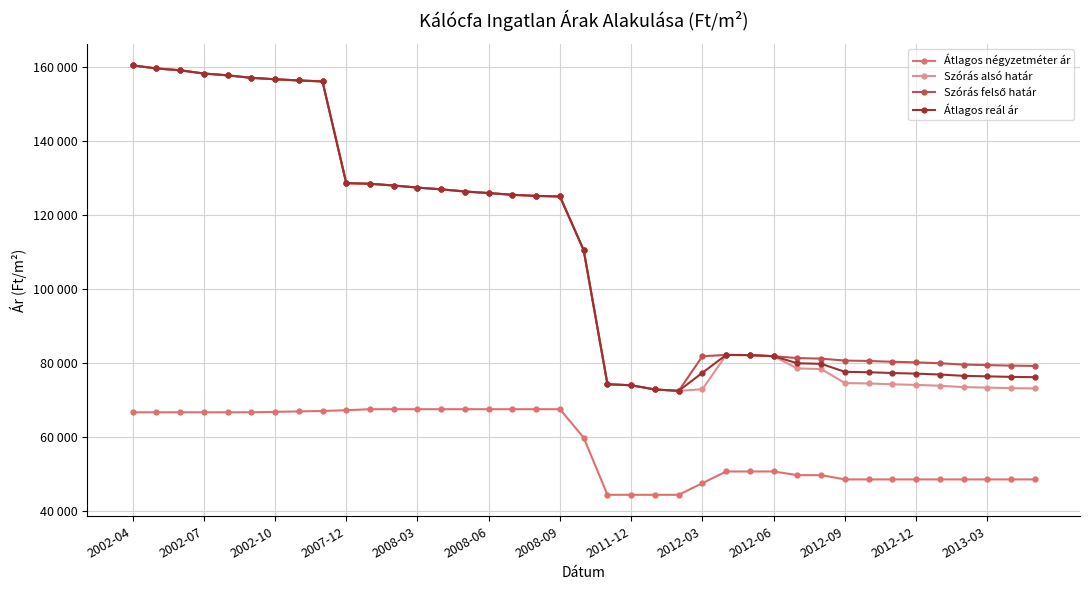

Rank the series by their maximum value, from highest to lowest.

Szórás alsó határ, Szórás felső határ, Átlagos reál ár, Átlagos négyzetméter ár